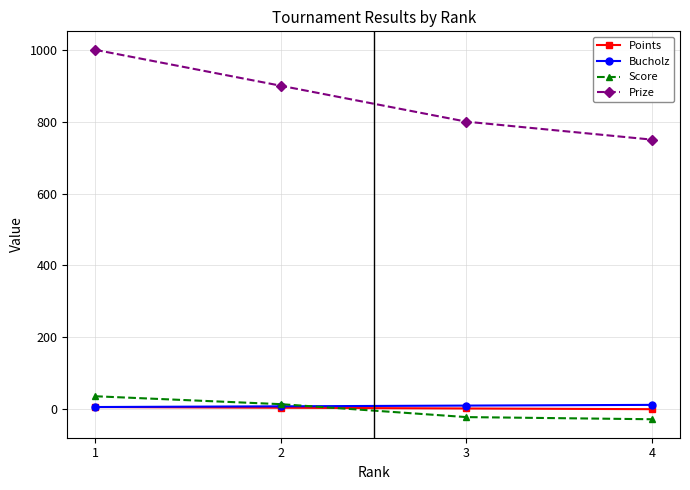

What is the smallest value displayed?

-28